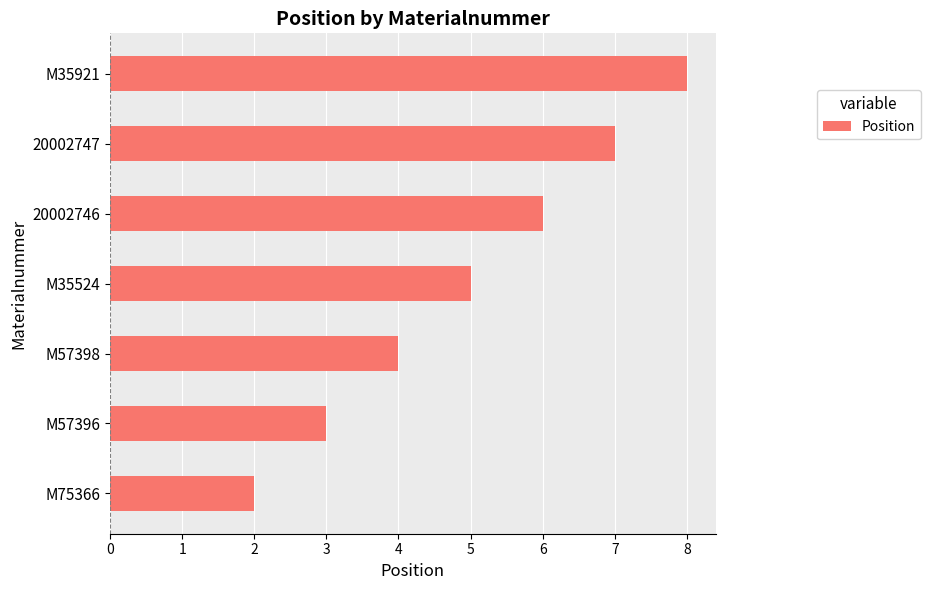

True or false: the data shows 11 at 20002746.

False